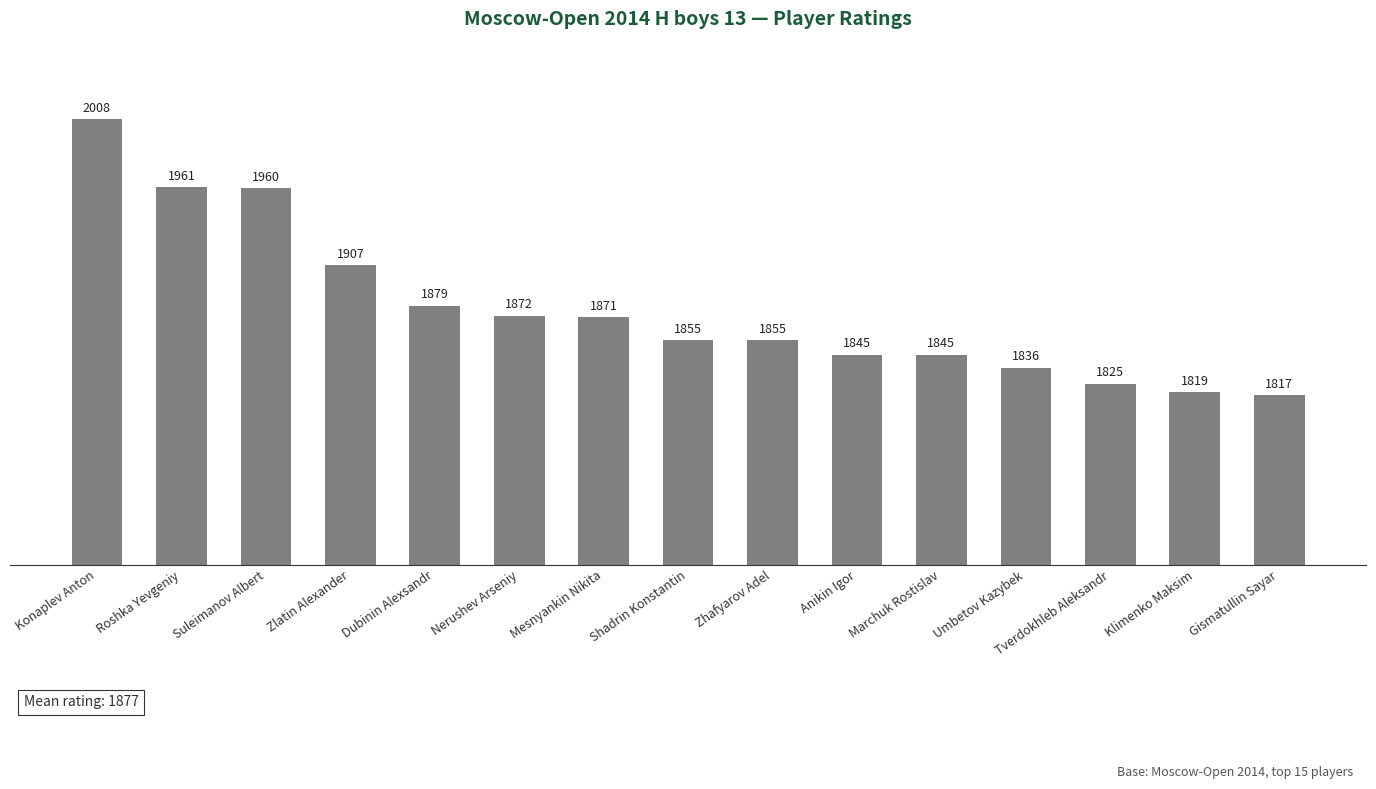

What is the average value?

1877